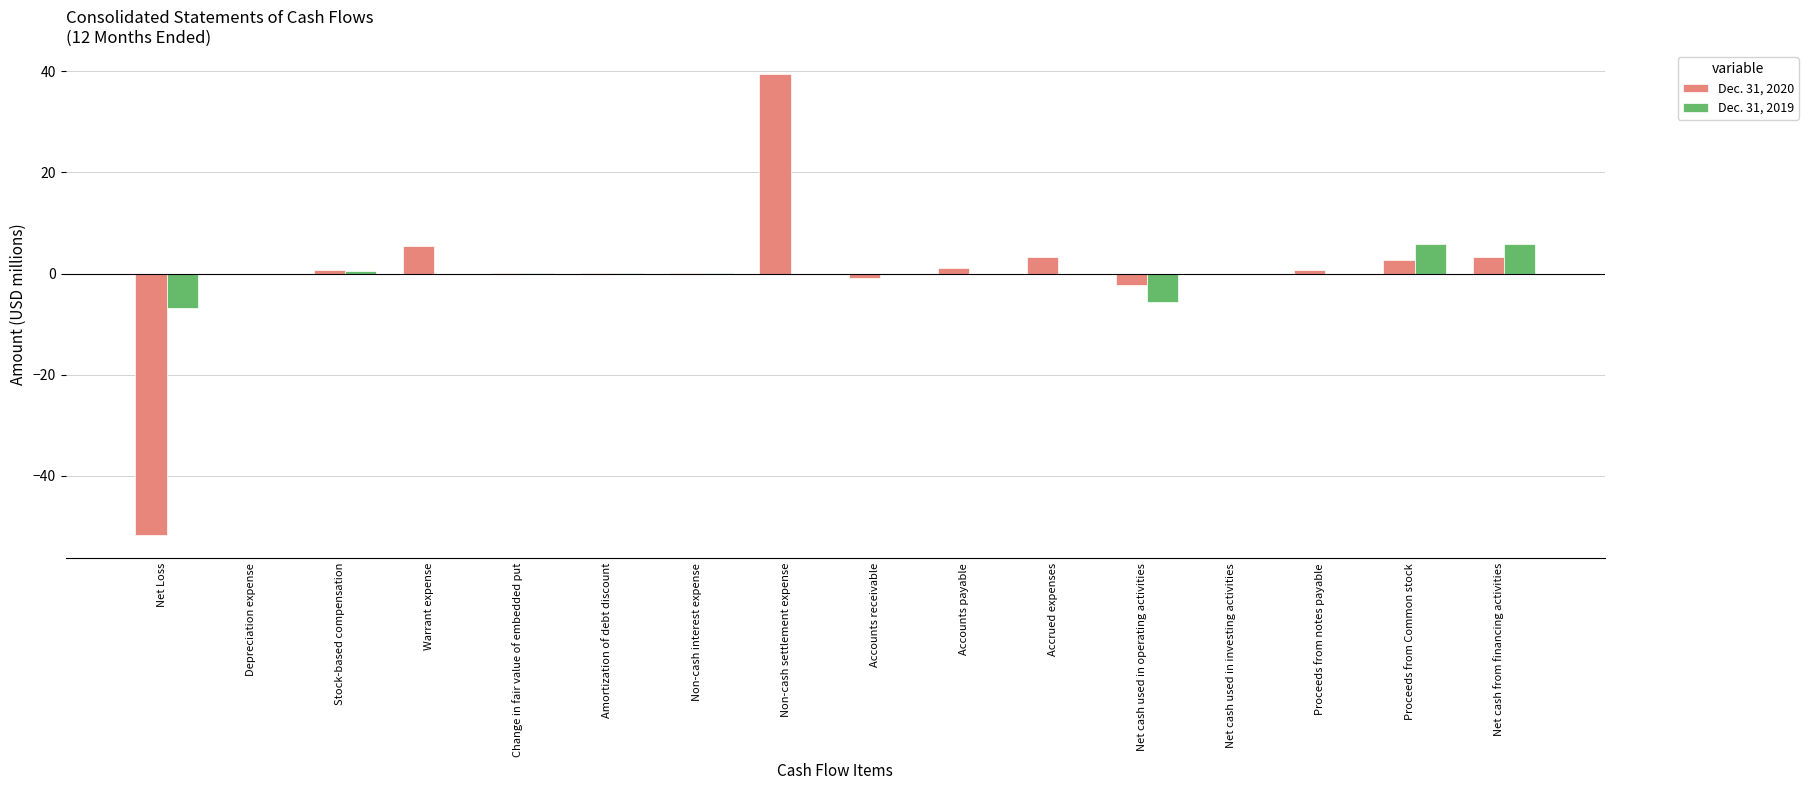

What is the greatest value displayed?

39.5